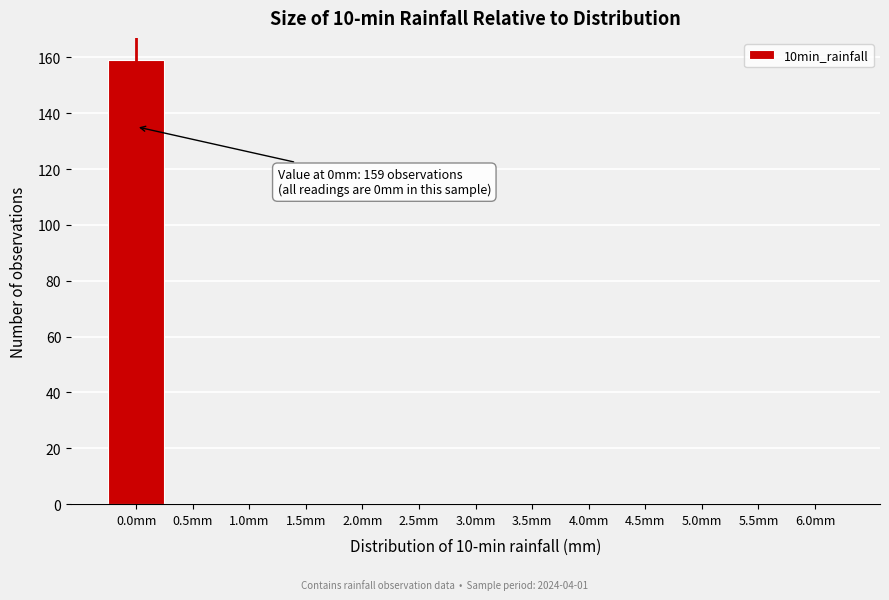

Reading left to right, transcribe all the data shown in this chart.

0.0mm=159	0.5mm=0	1.0mm=0	1.5mm=0	2.0mm=0	2.5mm=0	3.0mm=0	3.5mm=0	4.0mm=0	4.5mm=0	5.0mm=0	5.5mm=0	6.0mm=0